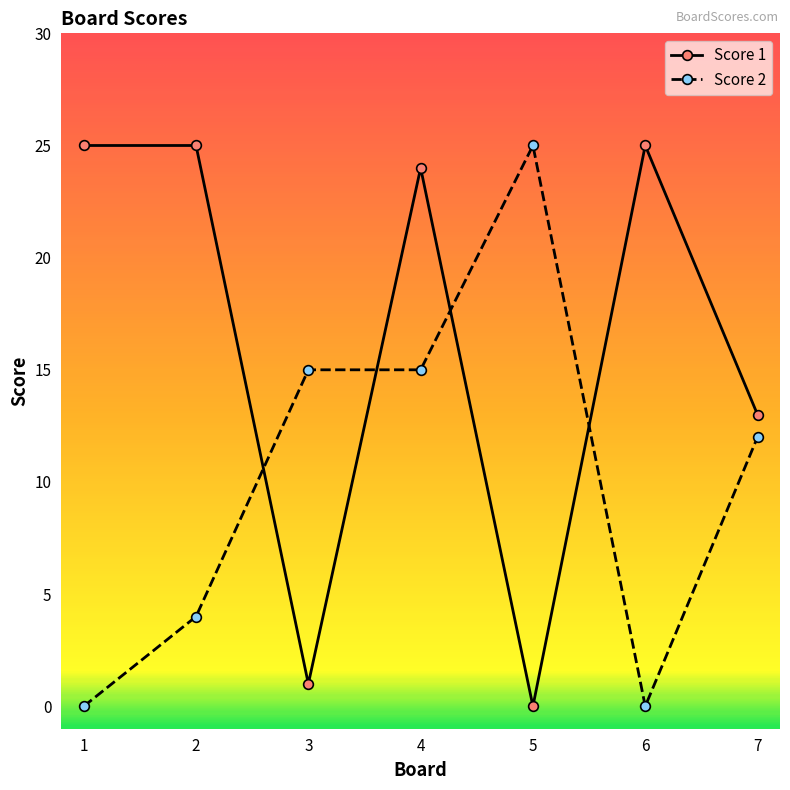

How many Score 2 values are between 0 and 15?

6